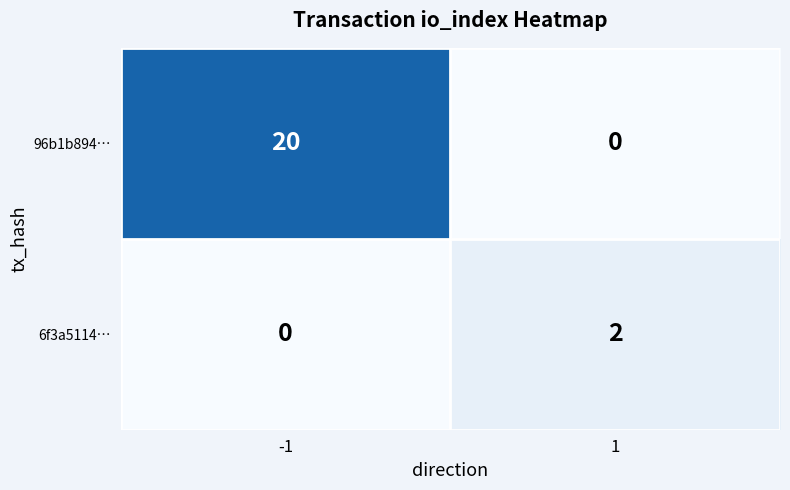

Which series changed the most between -1 and 1?

96b1b894…